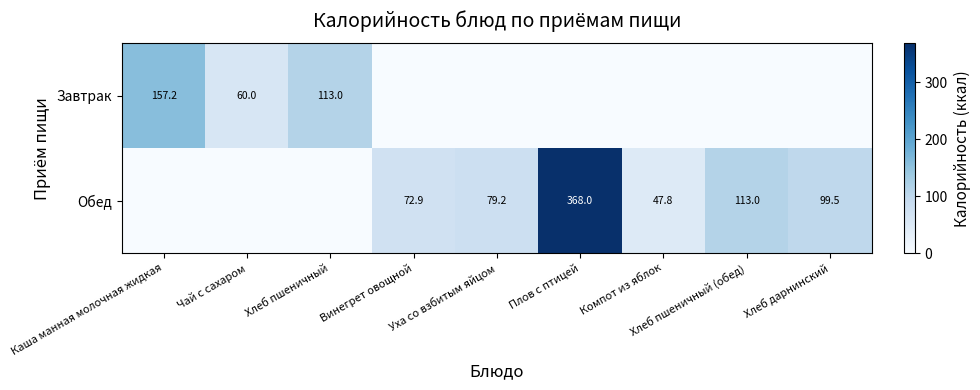

The value of Обед at Уха со взбитым яйцом is 79.2. True or false?

True